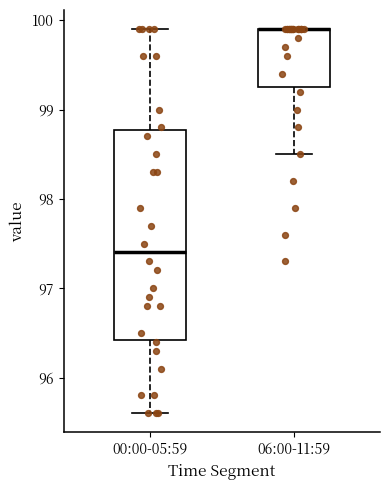

Which box is the tallest, from its lower edge to its upper edge?

00:00-05:59